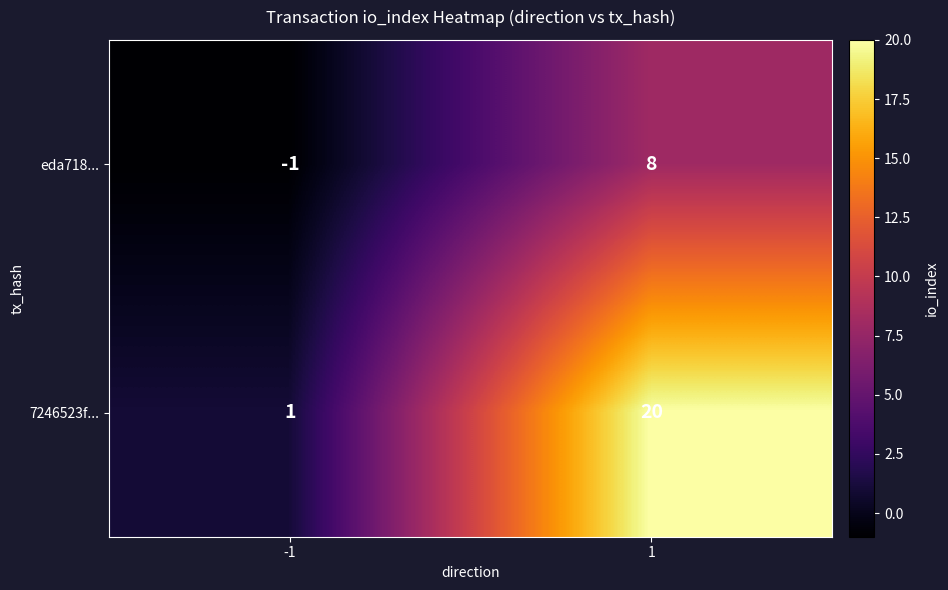

At how many categories does at least one series exceed 12?

1